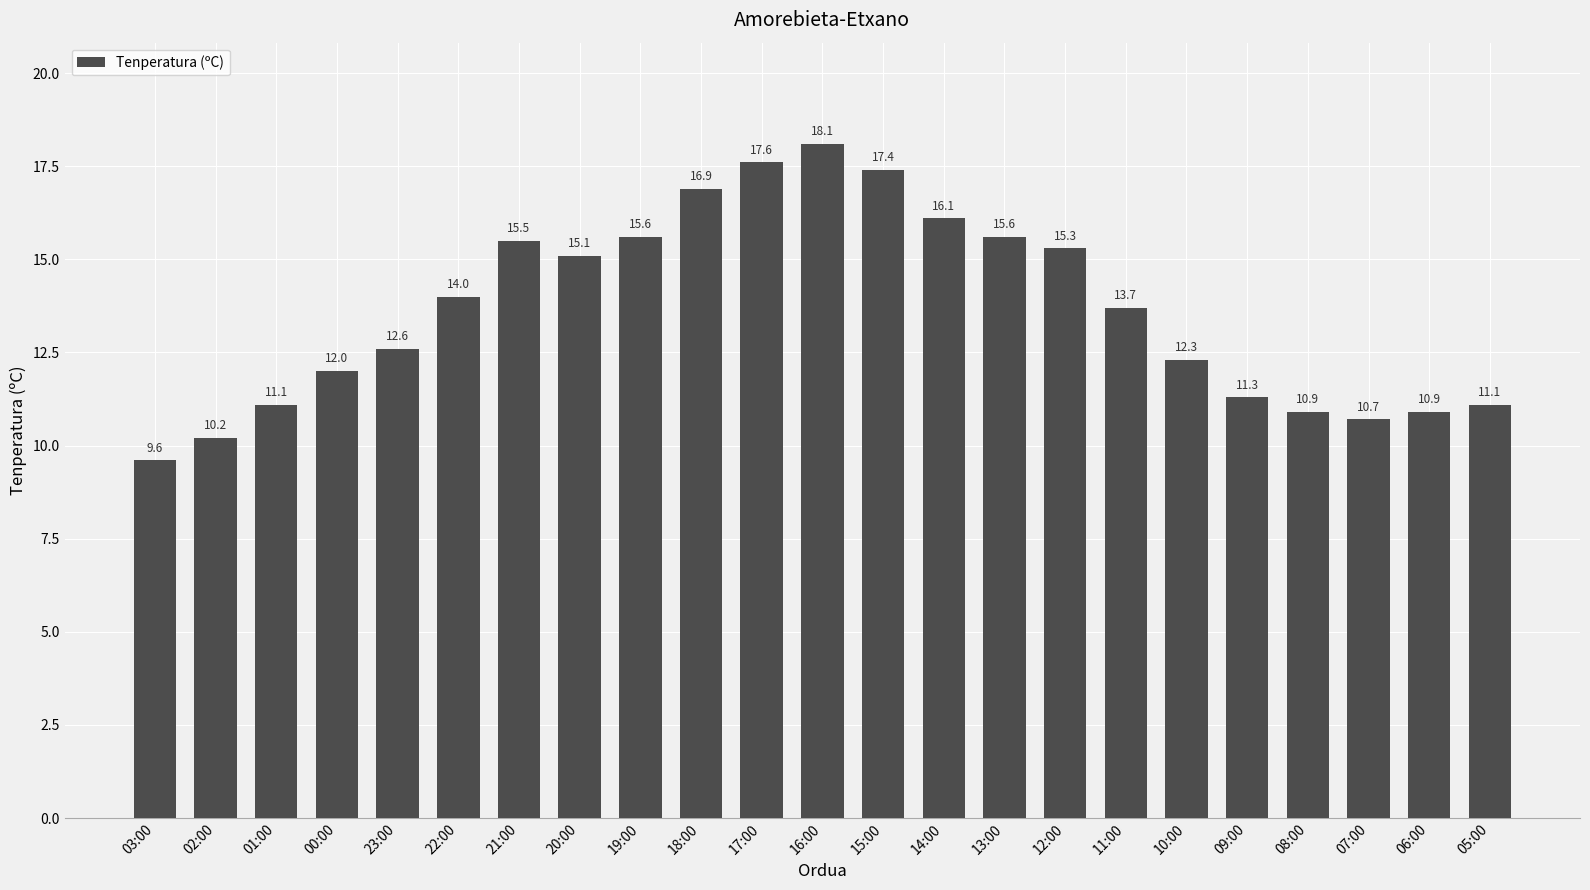

Which category has the highest value across all series?

16:00